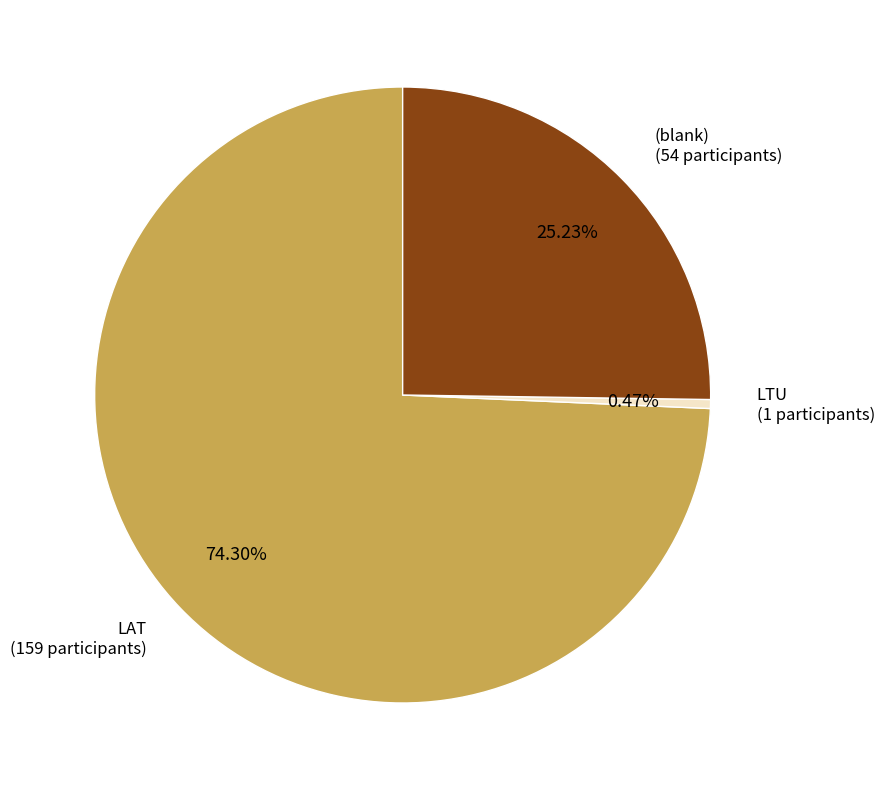

Is there any slice that represents more than half of the pie?

Yes